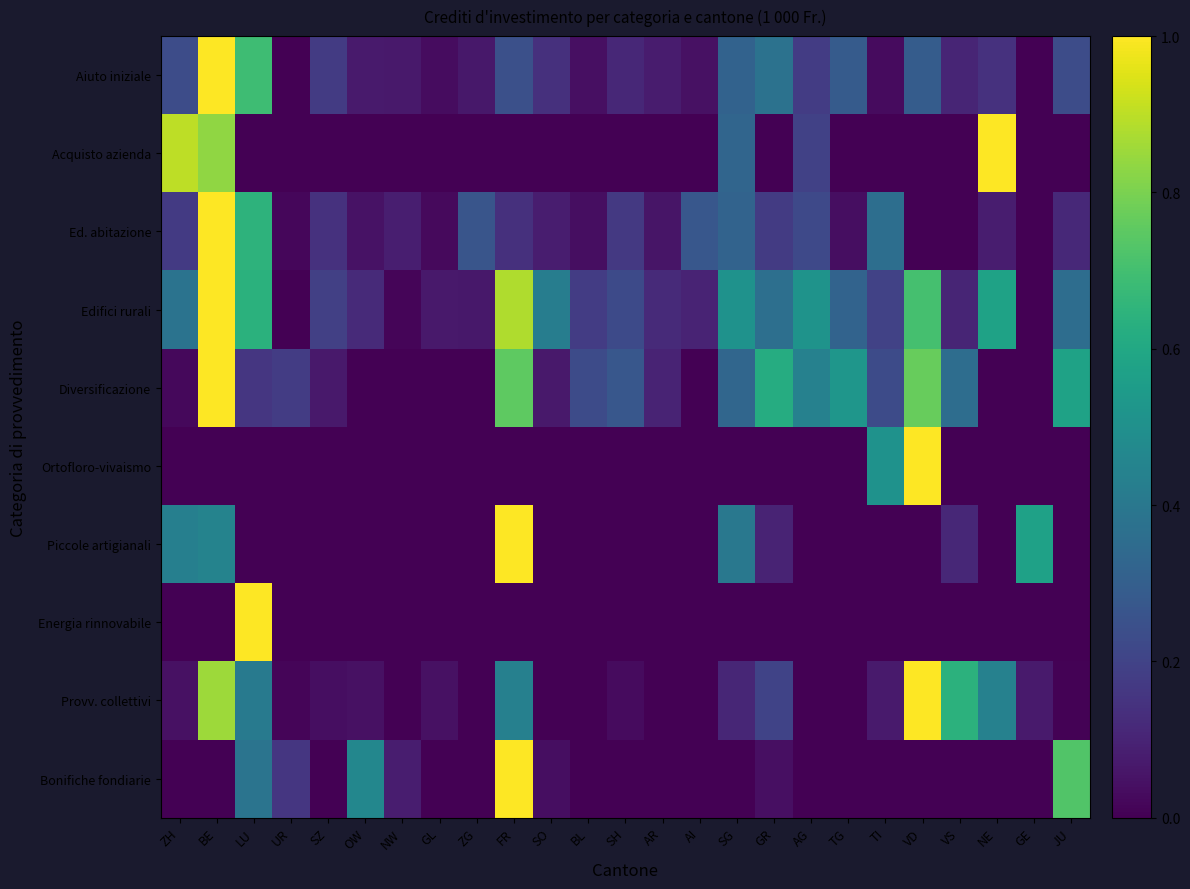

What is the spread (max minus min) of values at SG?

0.5